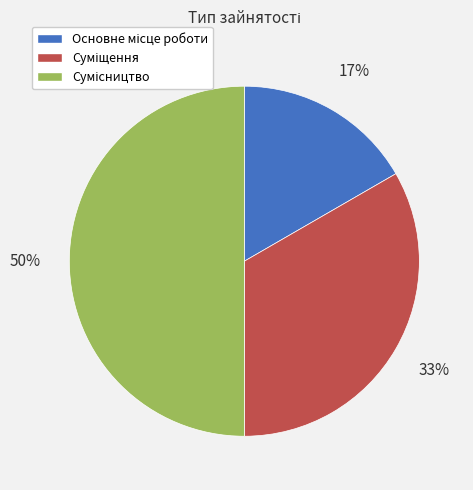

To the nearest percent, what is the average slice percentage?

33%